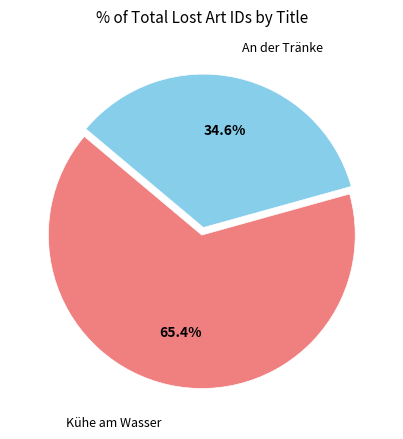

Which category has the biggest portion of the pie?

Kühe am Wasser